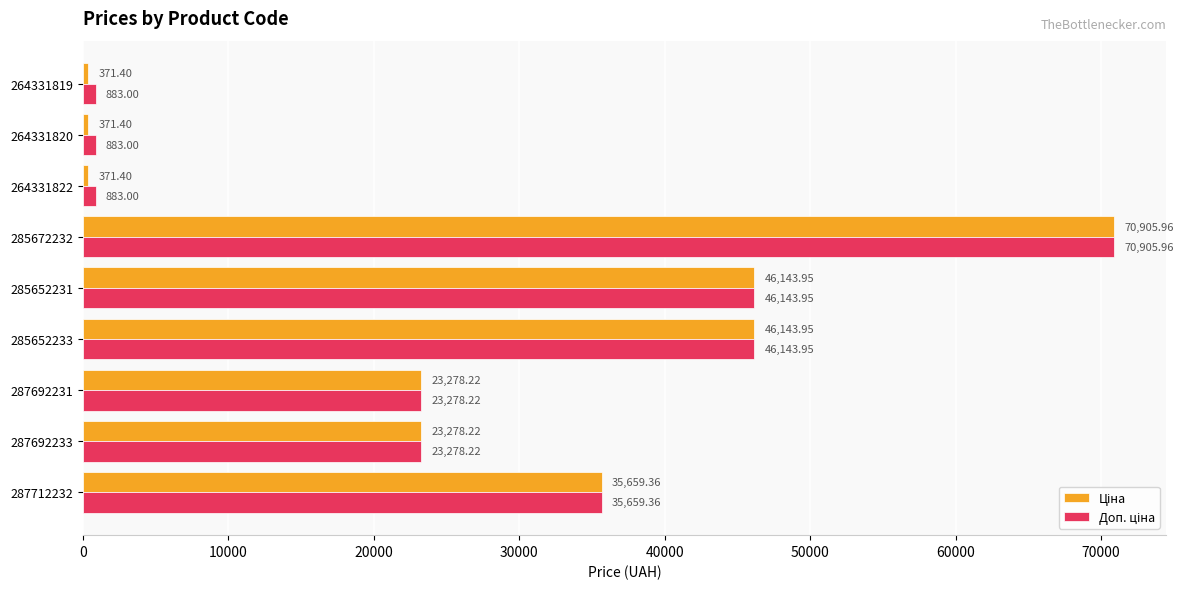

At how many categories does at least one series exceed 14953?

6